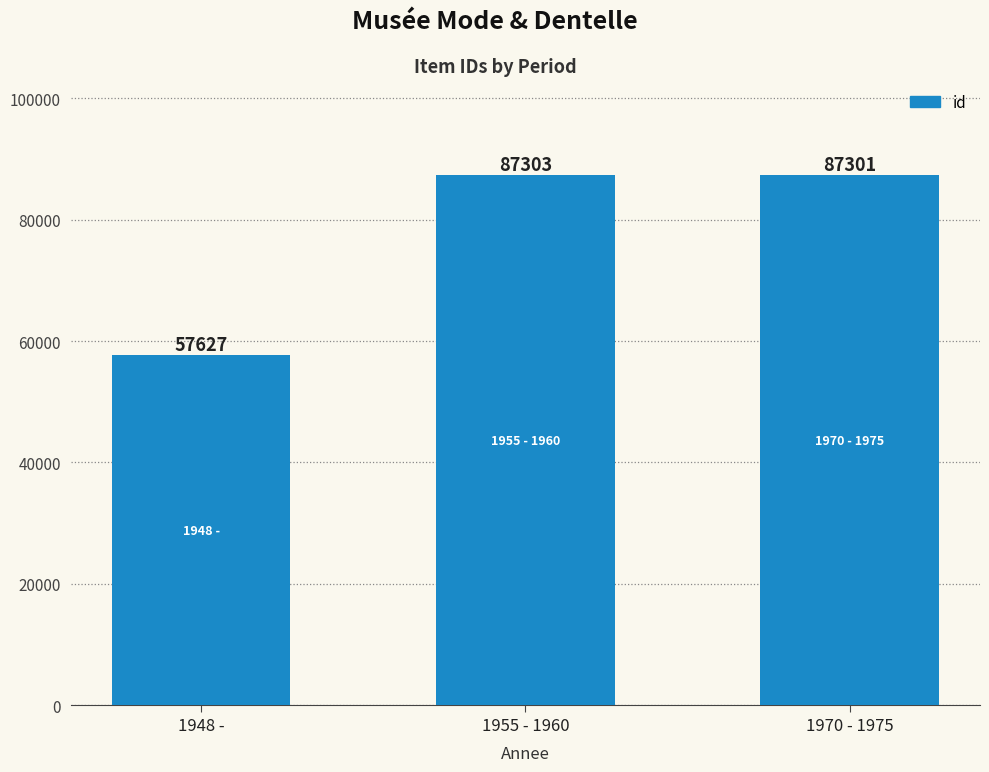

What is the label of the 3rd bar from the right?

1948 -